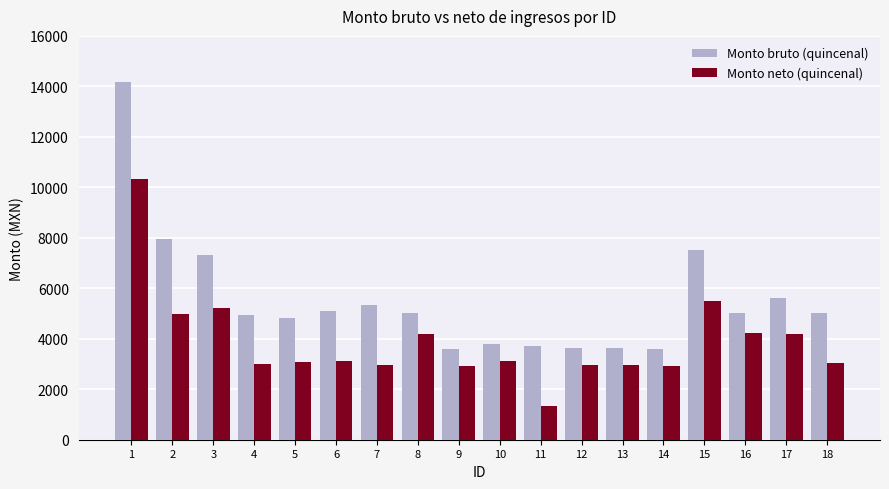

Are the bars horizontal?

No